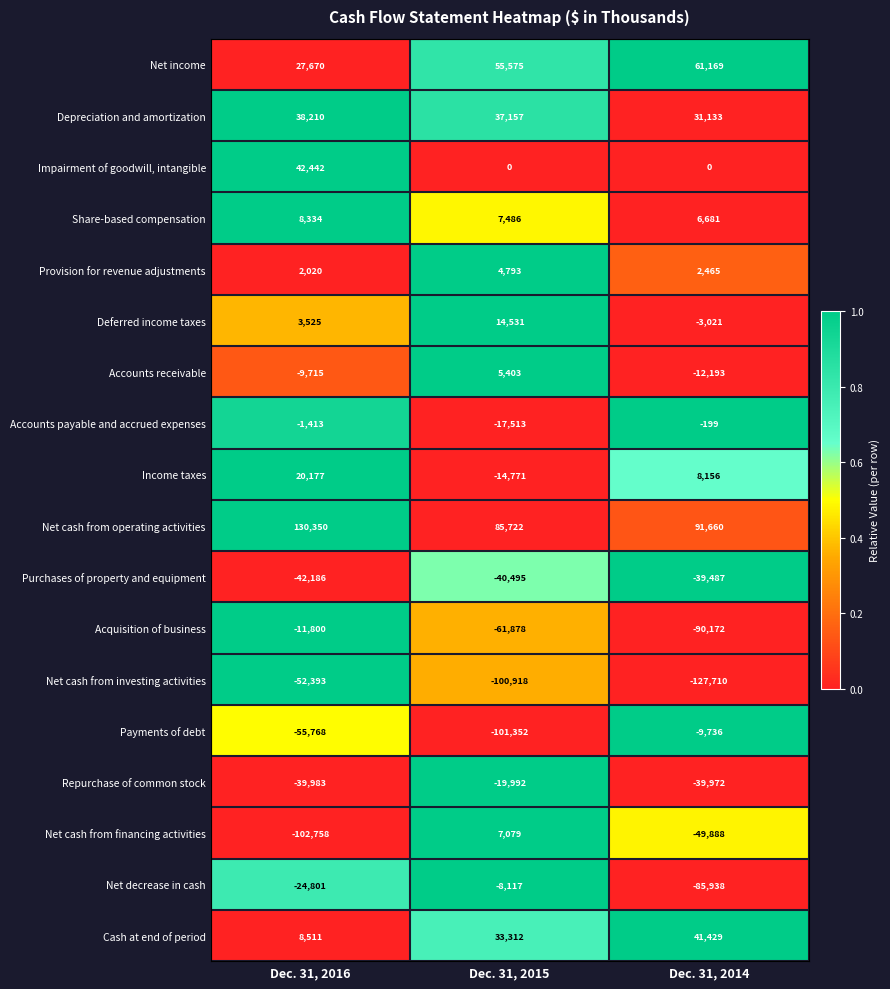

Rank the series at Dec. 31, 2015 from lowest to highest value.

Payments of debt, Net cash from investing activities, Acquisition of business, Purchases of property and equipment, Repurchase of common stock, Accounts payable and accrued expenses, Income taxes, Net decrease in cash, Impairment of goodwill, intangible, Provision for revenue adjustments, Accounts receivable, Net cash from financing activities, Share-based compensation, Deferred income taxes, Cash at end of period, Depreciation and amortization, Net income, Net cash from operating activities